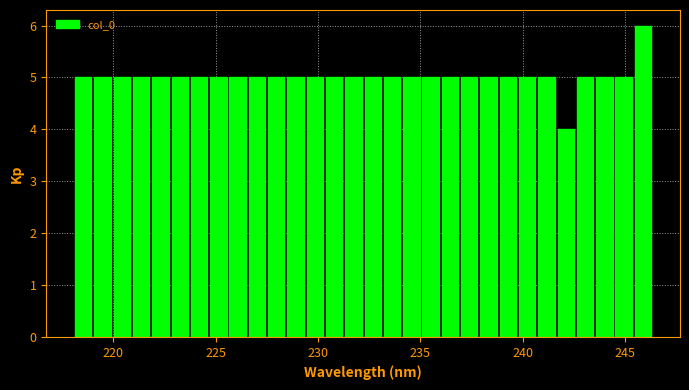

Read against the x-axis, roughly where is the centre of the tallest bar?

246.0